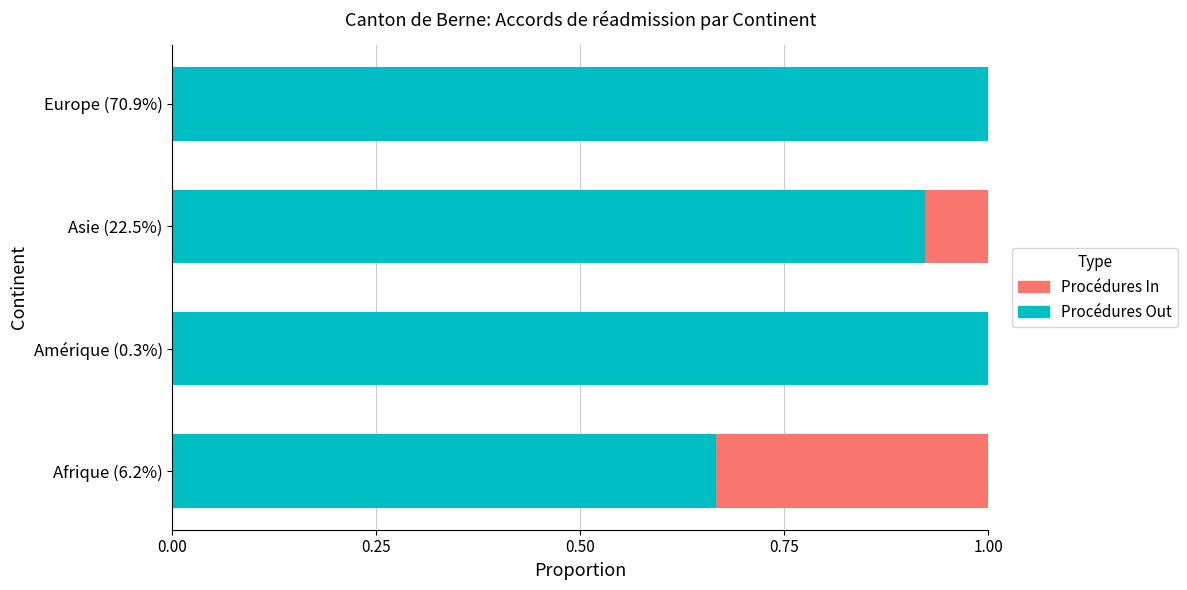

What is the total value across all series at Europe (70.9%)?

1.0